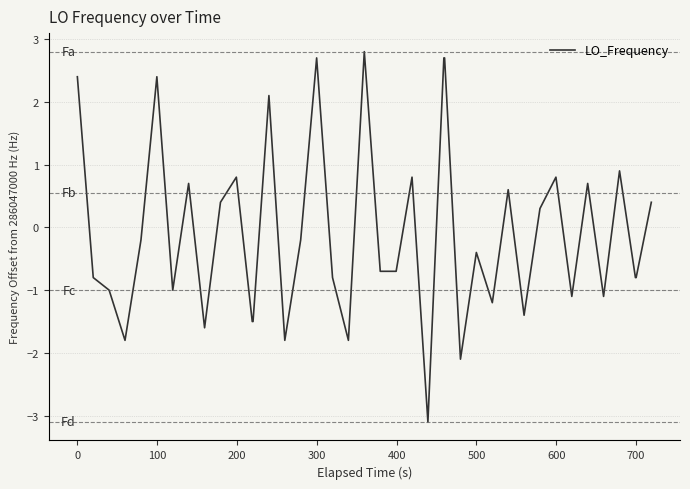

What is the minimum value shown in the chart?

-3.1